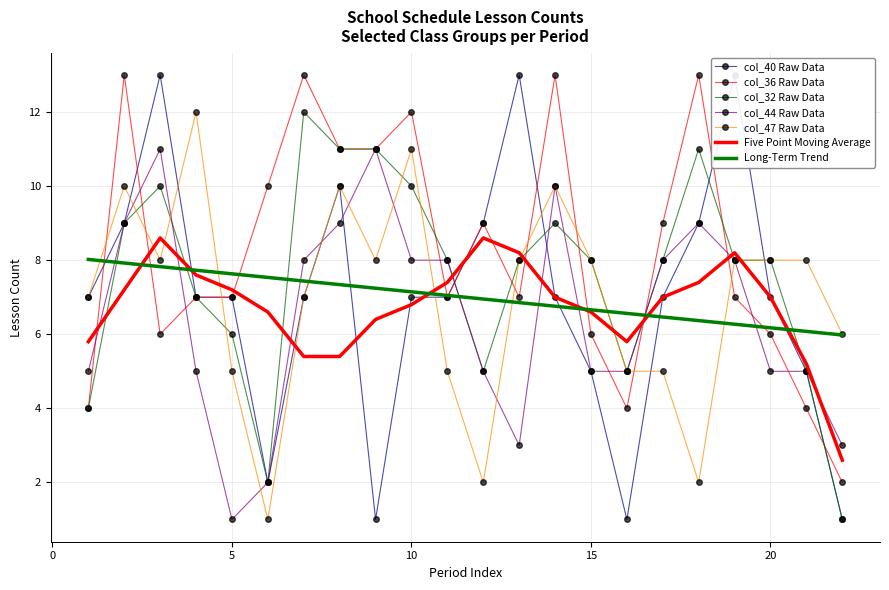

Rank the series by their maximum value, from lowest to highest.

col_44, col_32, col_47, col_40, col_36